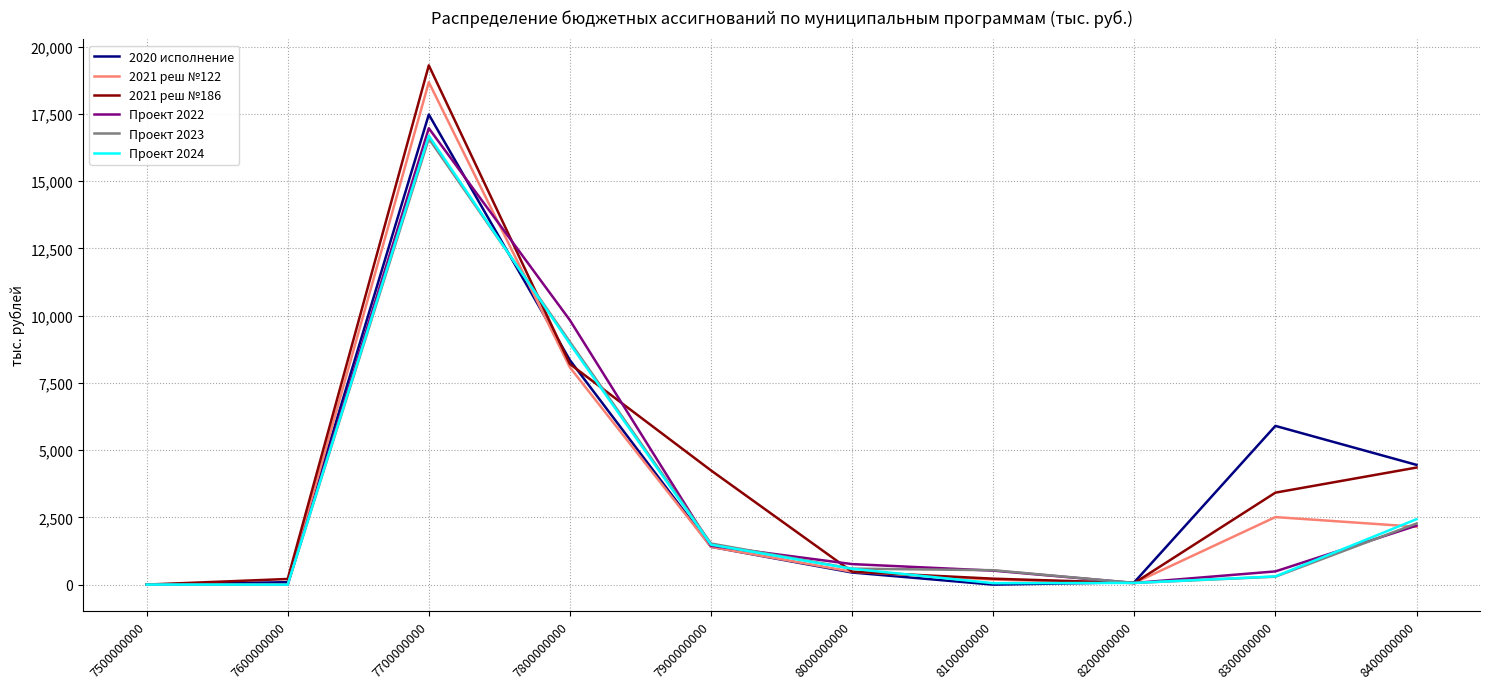

What value does the Проект 2024 series have at 7900000000?

1484.6